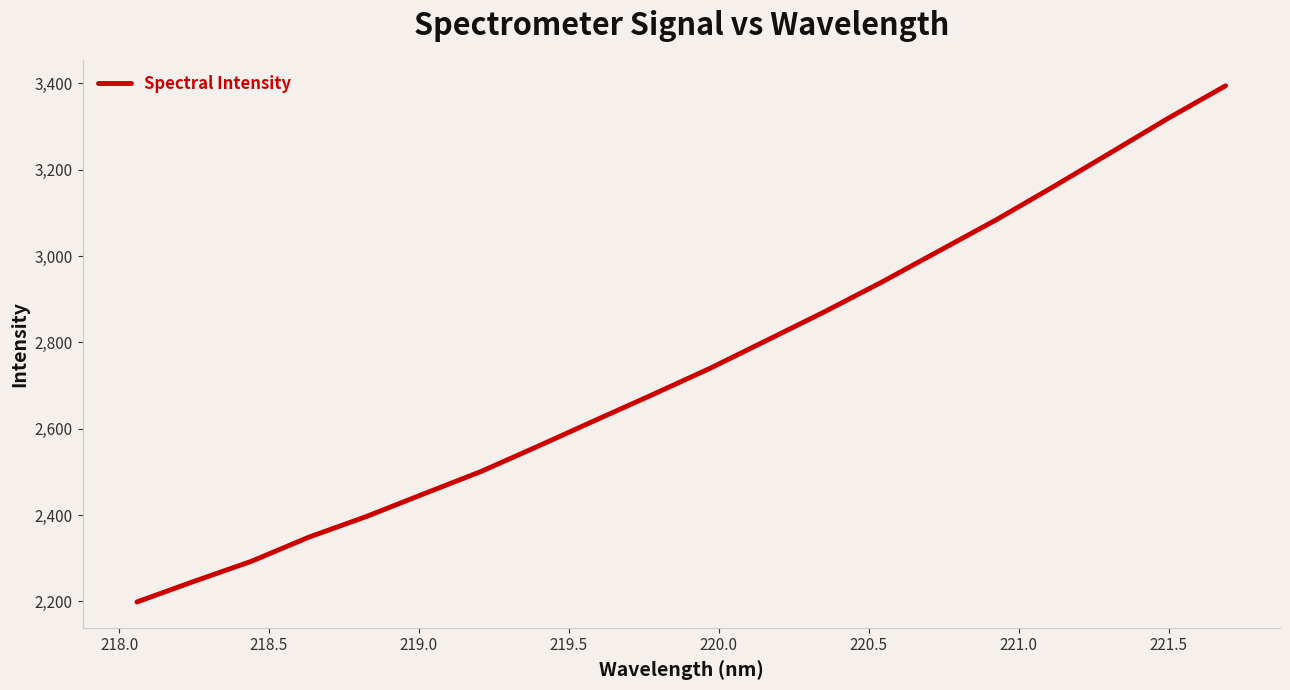

What is the maximum value shown in the chart?

3394.2